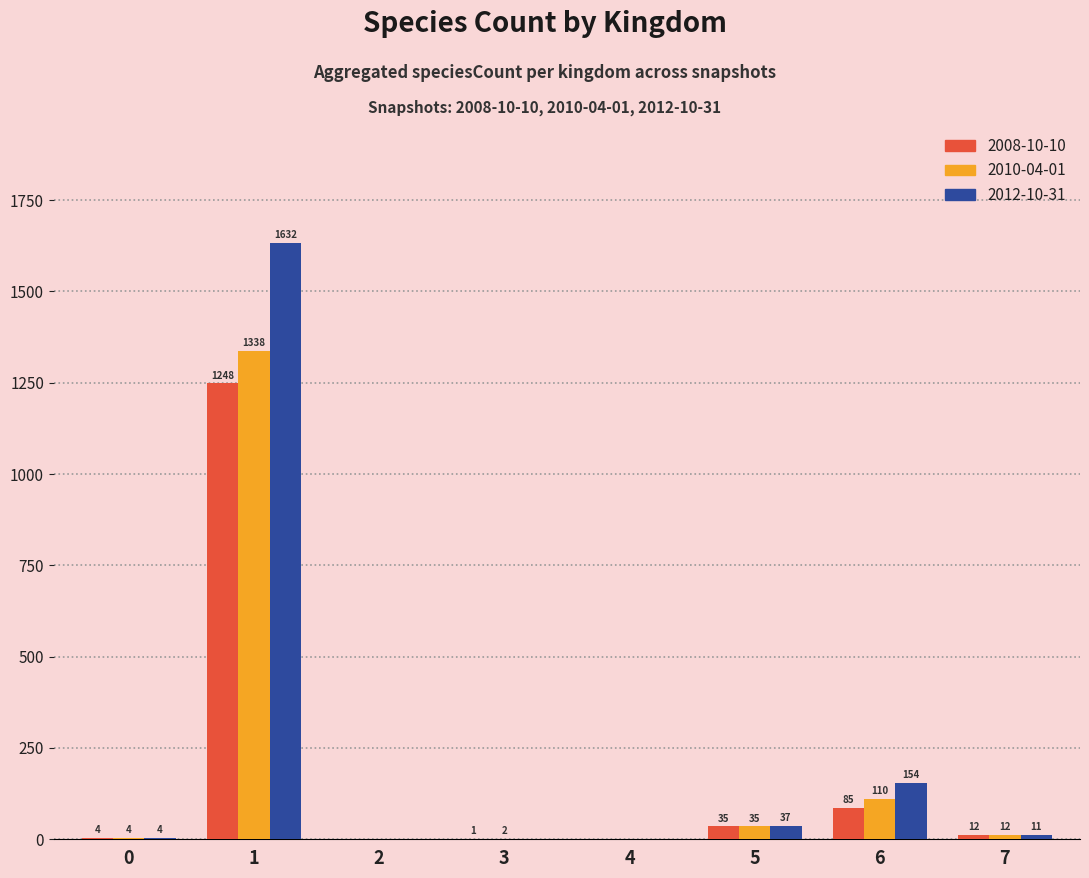

Reading left to right, transcribe all the data shown in this chart.

2008-10-10: 0=4	1=1248	2=0	3=1	4=0	5=35	6=85	7=12
2010-04-01: 0=4	1=1338	2=0	3=2	4=0	5=35	6=110	7=12
2012-10-31: 0=4	1=1632	2=0	3=0	4=0	5=37	6=154	7=11